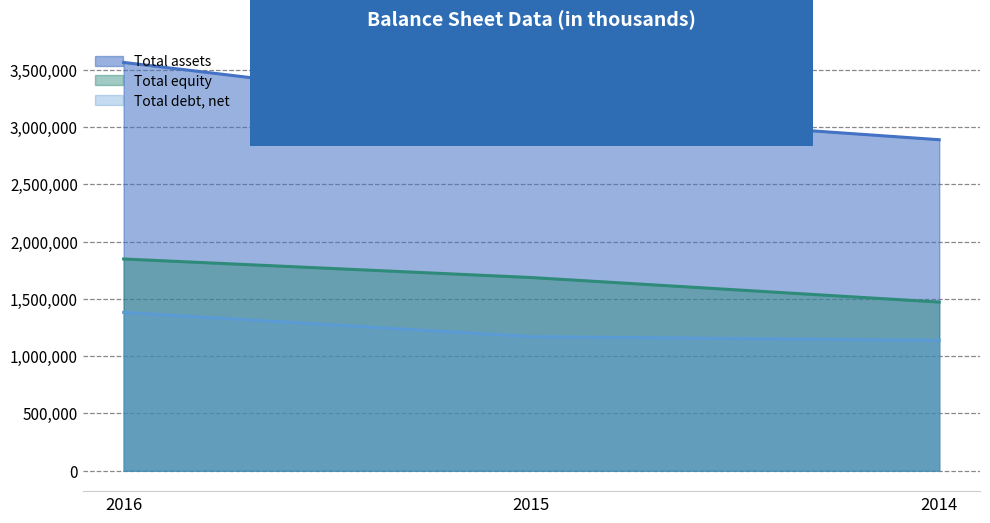

What is the approximate value of Total debt, net at 2015, to the nearest 50?

1170500